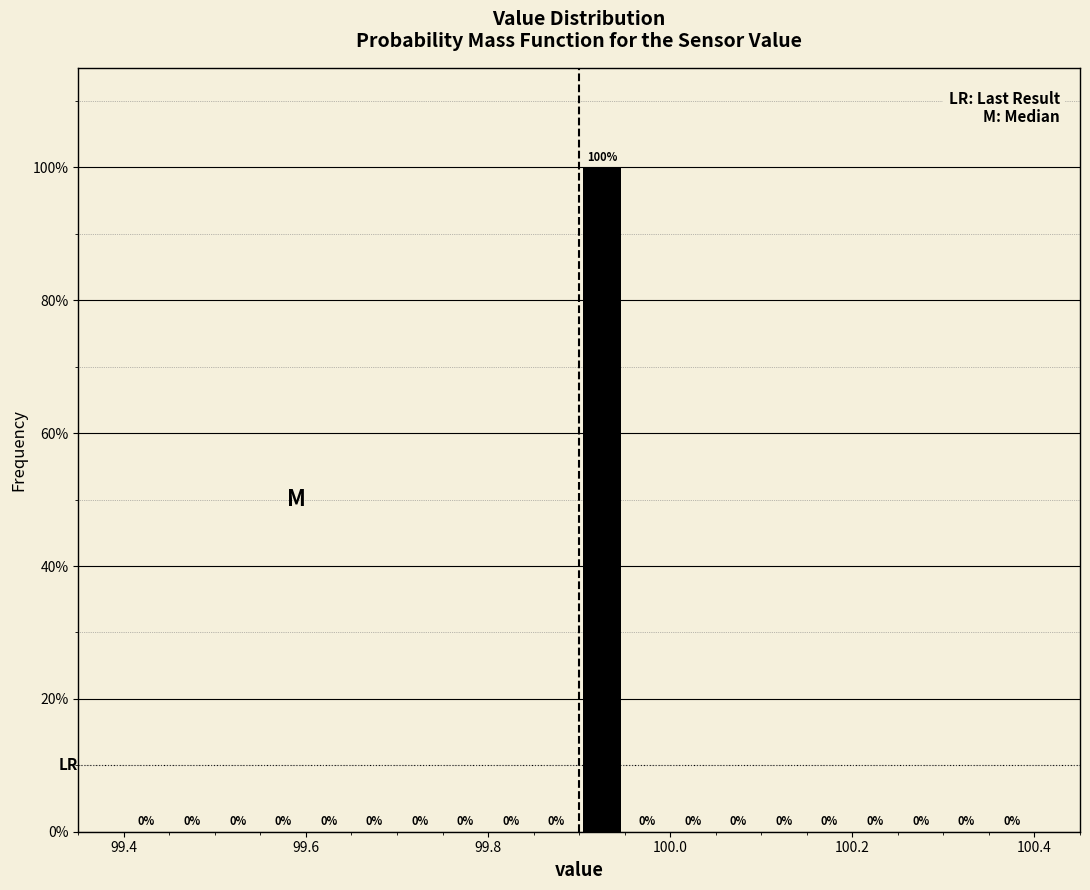

Around what value on the x-axis is the tallest bar? Give the approximate position of its centre, as read against the axis.

99.92